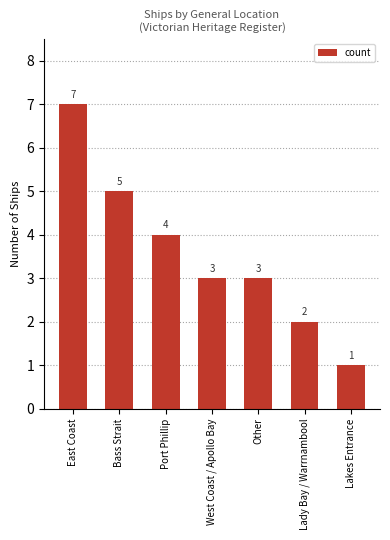

How many values are between 2 and 5?

5